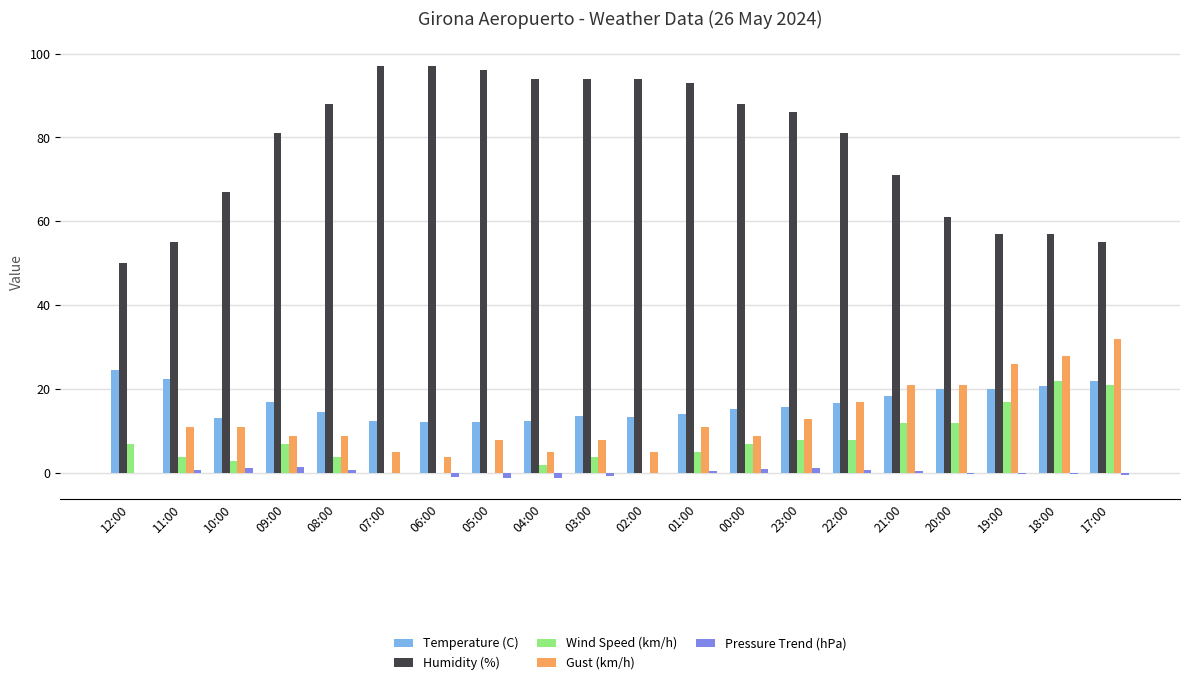

What is the total value across all series at 22:00?

123.6